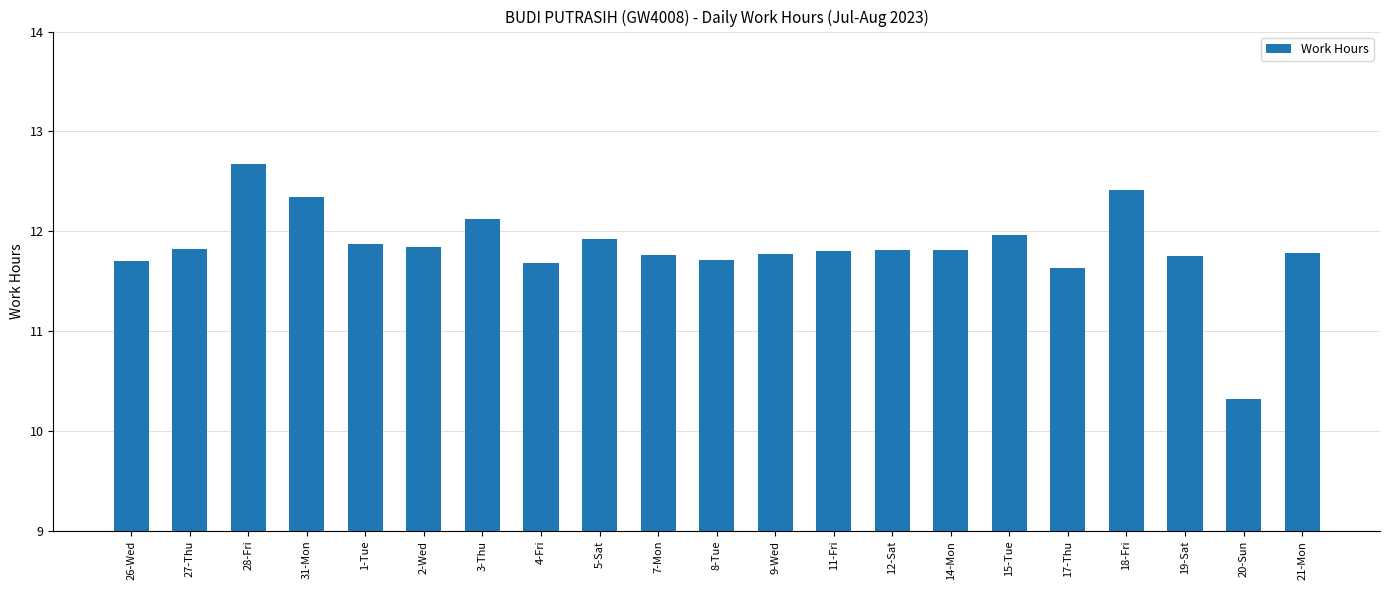

What is the ratio of the value at 5-Sat to the value at 11-Fri?

1.0